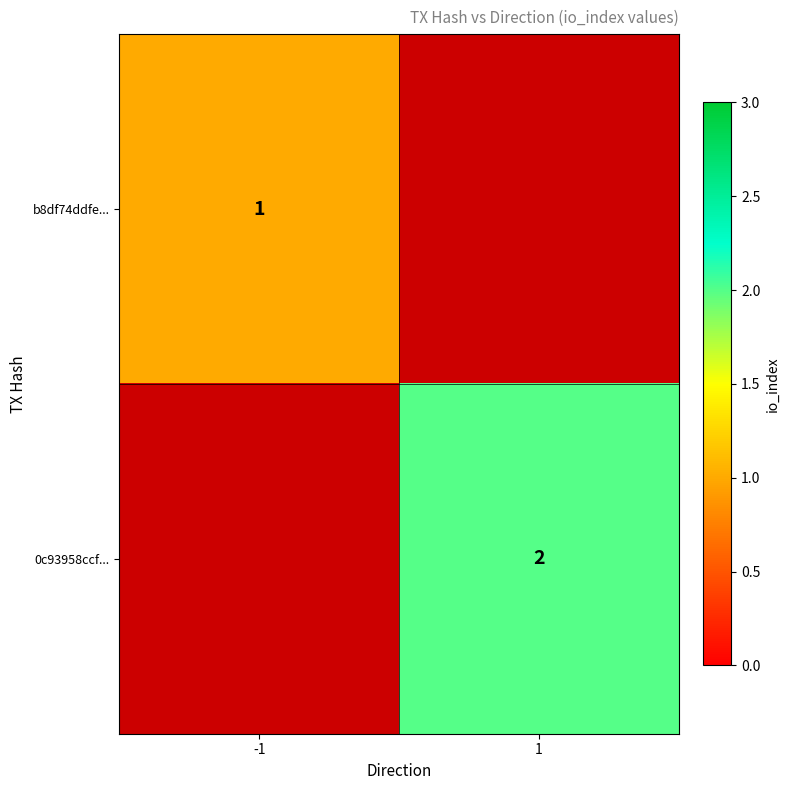

How many distinct data groups are displayed?

2